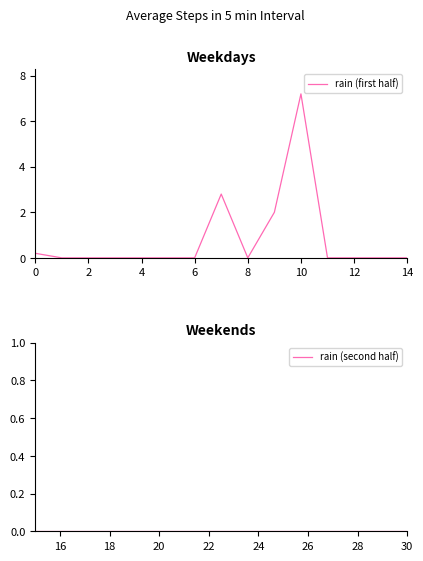

What is the difference between the maximum and minimum values?

7.2